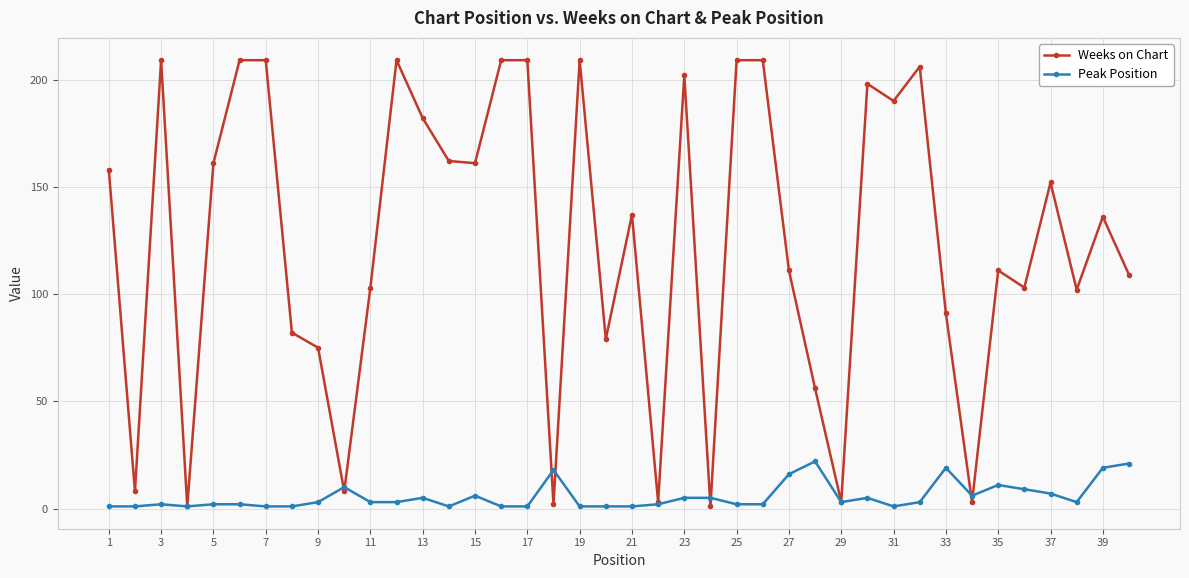

True or false: Weeks on Chart has more than 1 points higher than both neighbors.

True